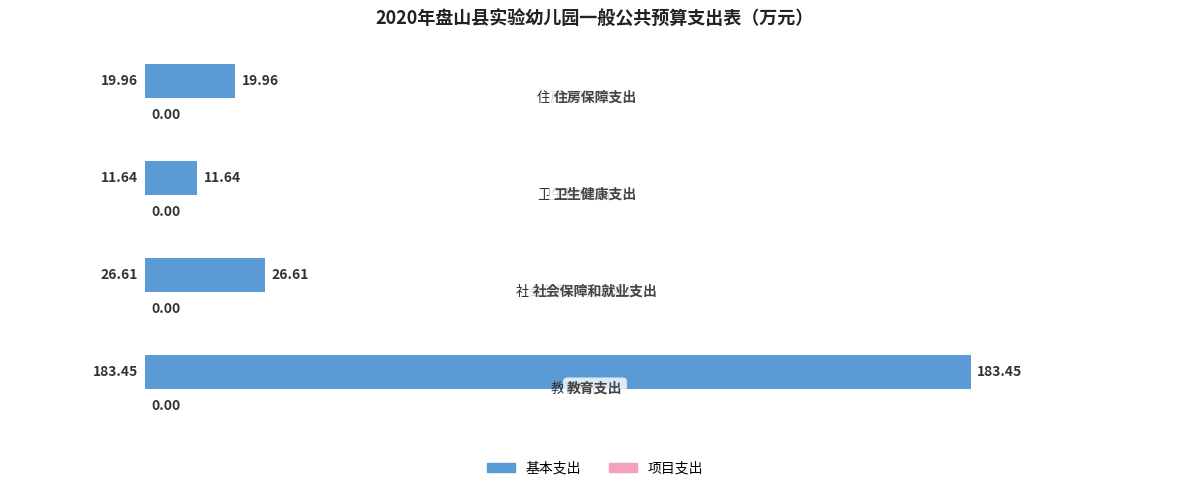

What is the difference between the maximum and minimum values?

171.8